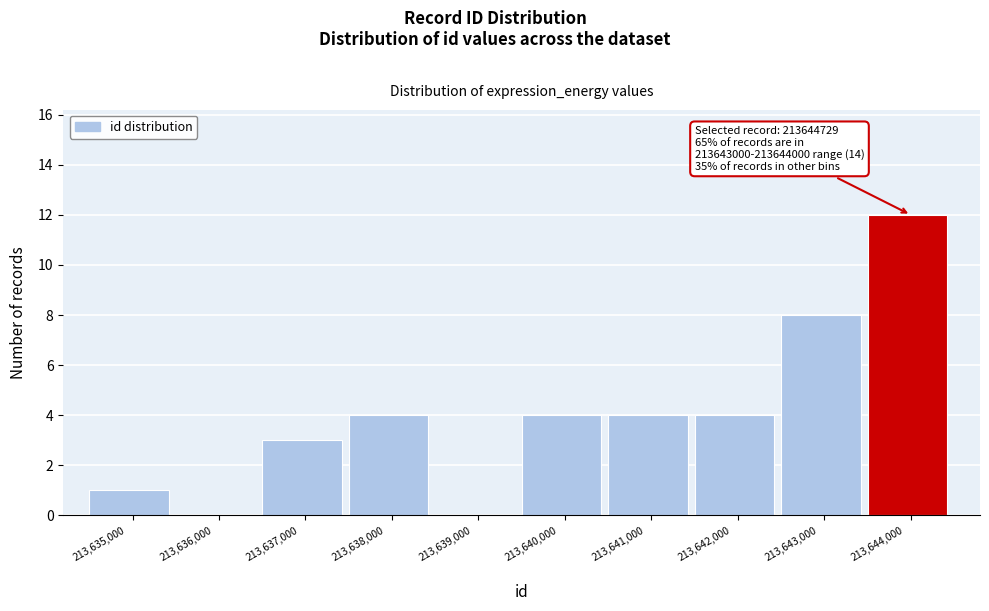

What is the maximum value shown in the chart?

12